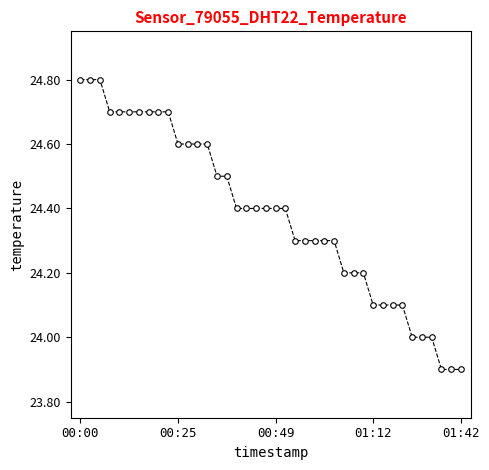

What is the minimum value shown in the chart?

23.9